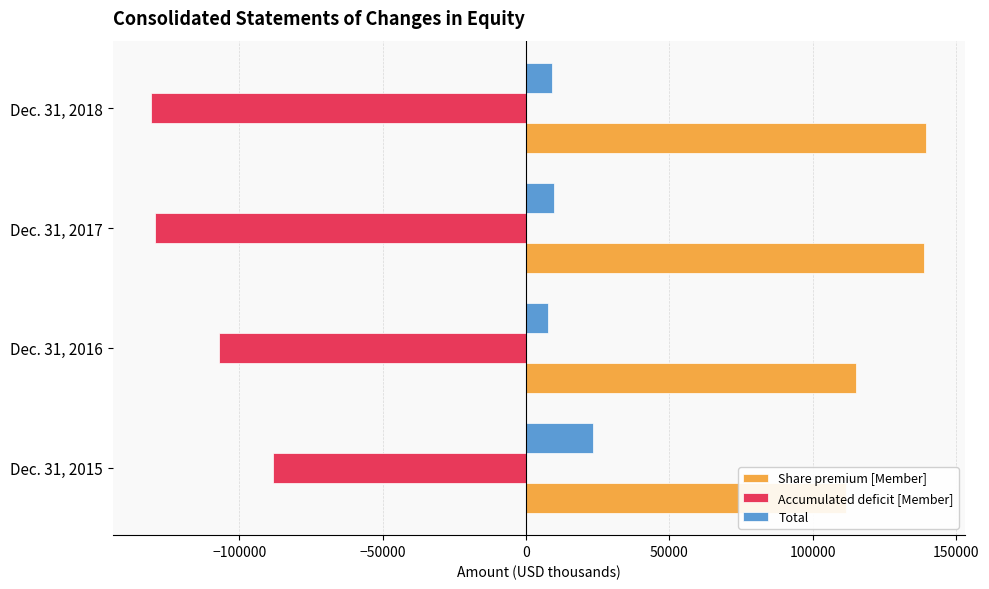

Which series changed the most between Dec. 31, 2015 and Dec. 31, 2017?

Accumulated deficit [Member]